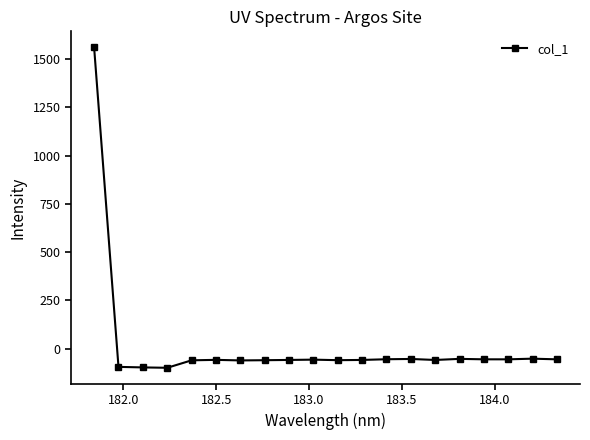

True or false: there are more than 2 points higher than both neighbors.

True